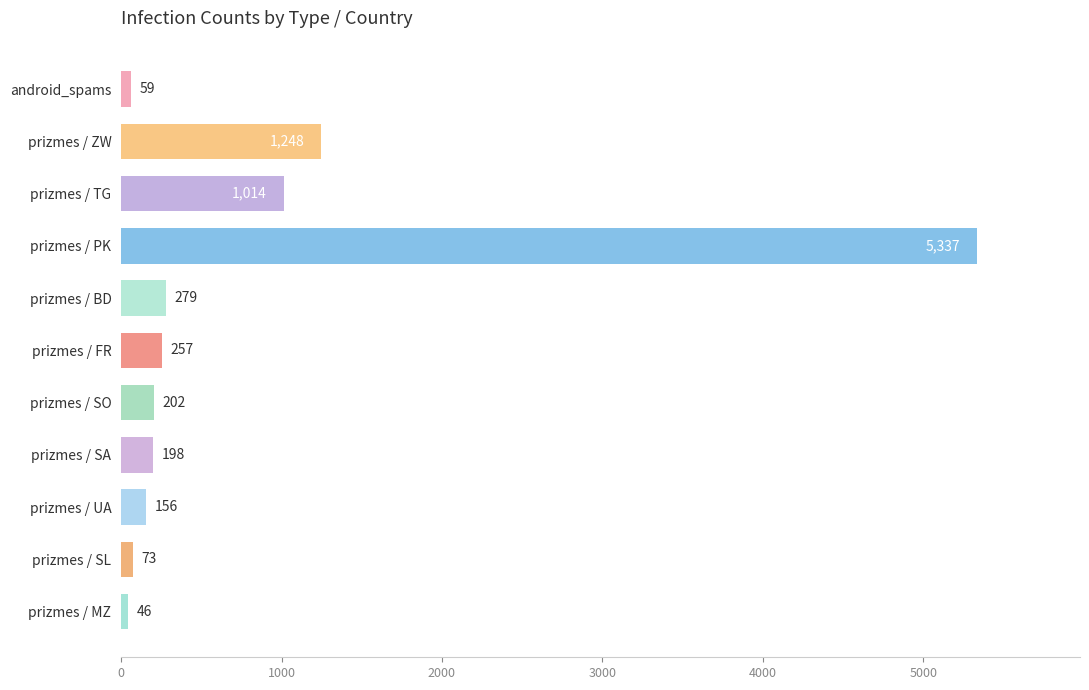

What is the label of the 4th bar from the bottom?

prizmes / SA